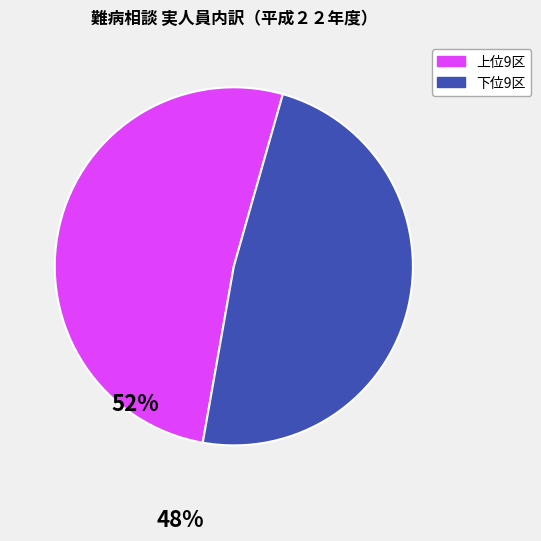

Is there any slice that represents more than half of the pie?

Yes